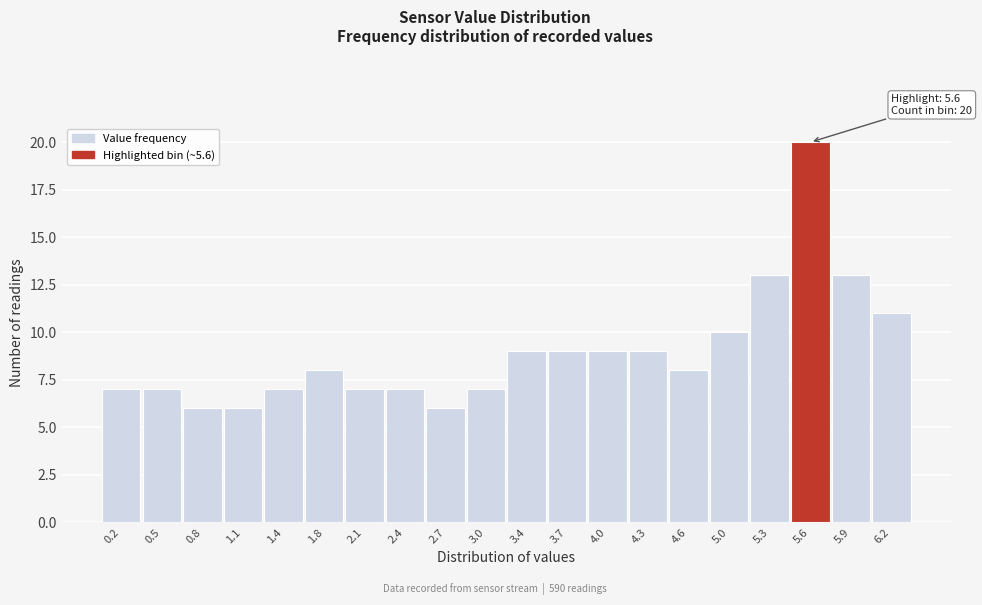

Over which range of the x-axis is the bar tallest?

5.44 to 5.76